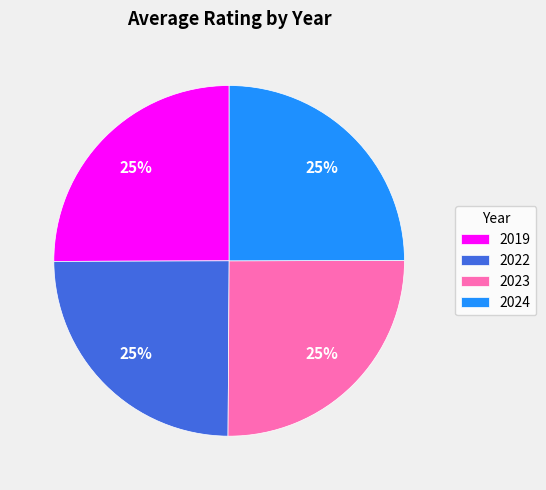

What percentage is the 2022 slice, to the nearest percent?

25%